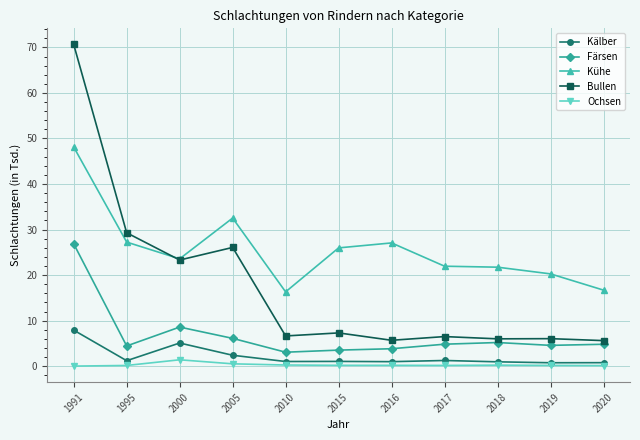

What is the maximum value for Kühe?

48.1